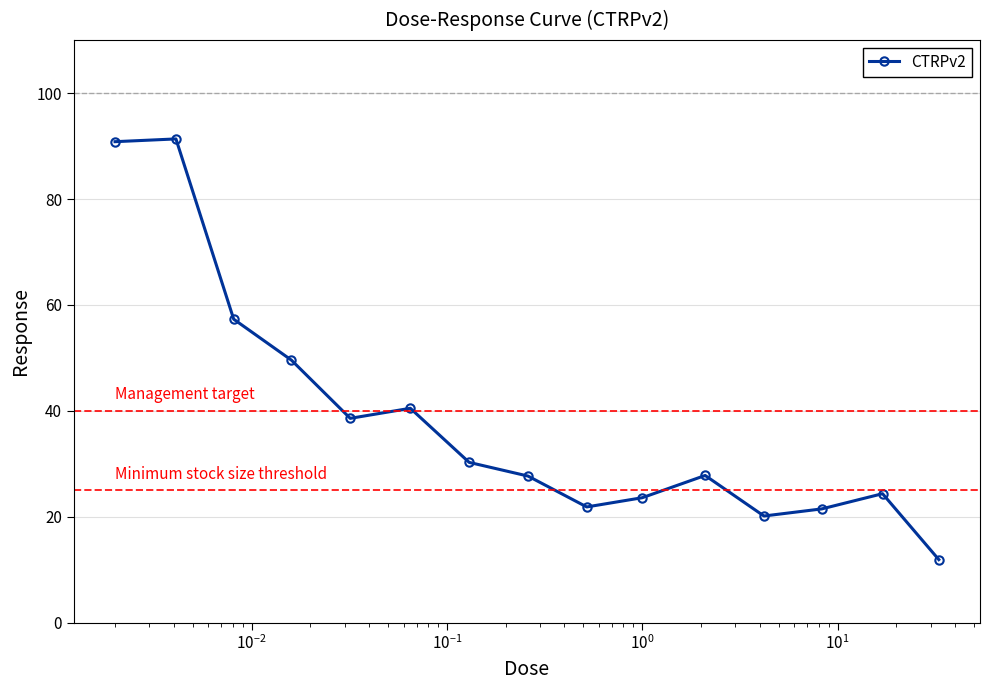

True or false: the data has more than 0 interior local peaks.

True